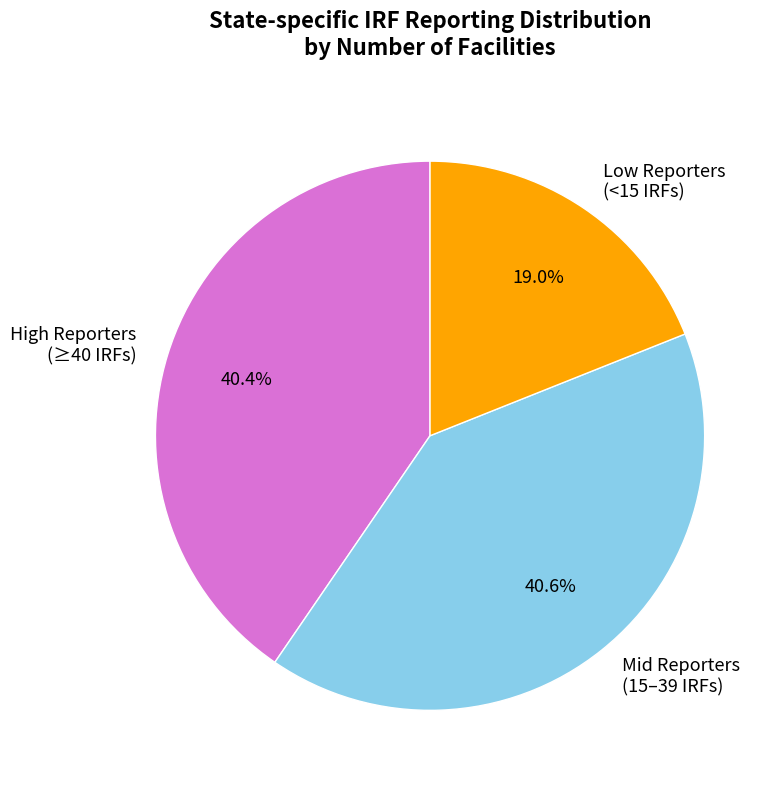

Is the sum of Low Reporters (<15 IRFs) and High Reporters (≥40 IRFs) greater than half?

Yes